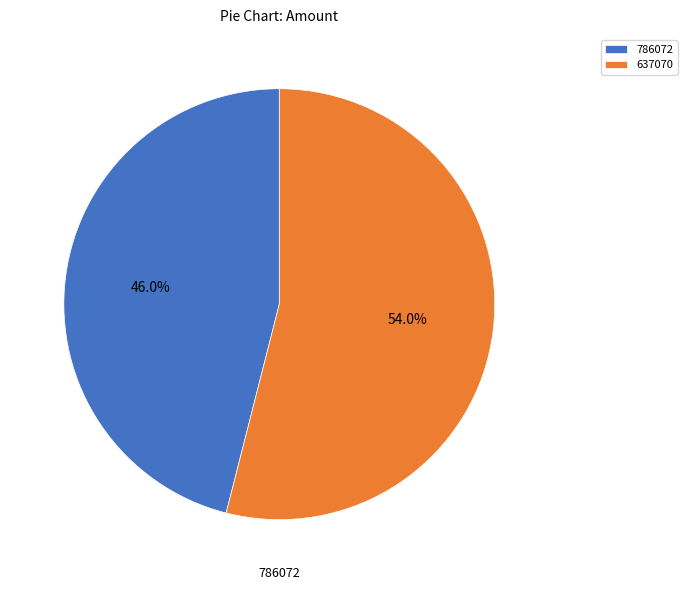

How many slices are in this pie chart?

2